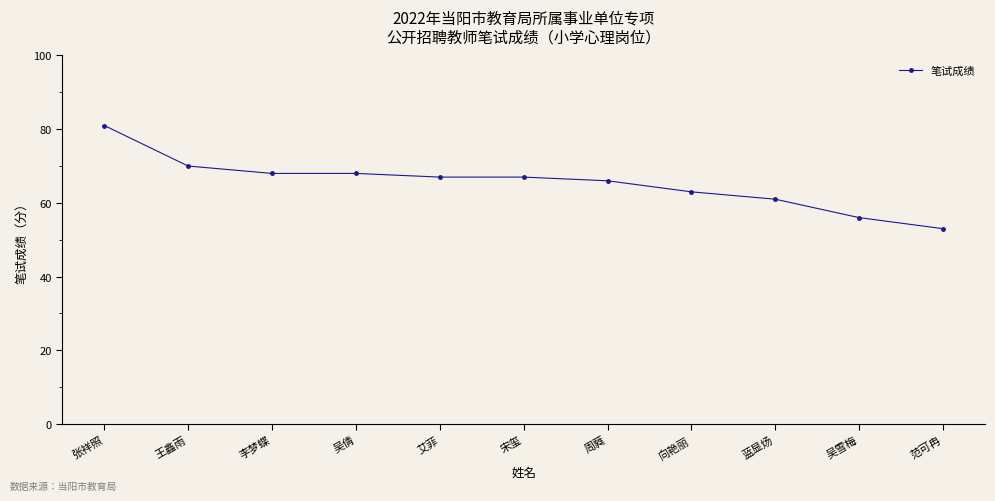

How many data points are less than 67?

5